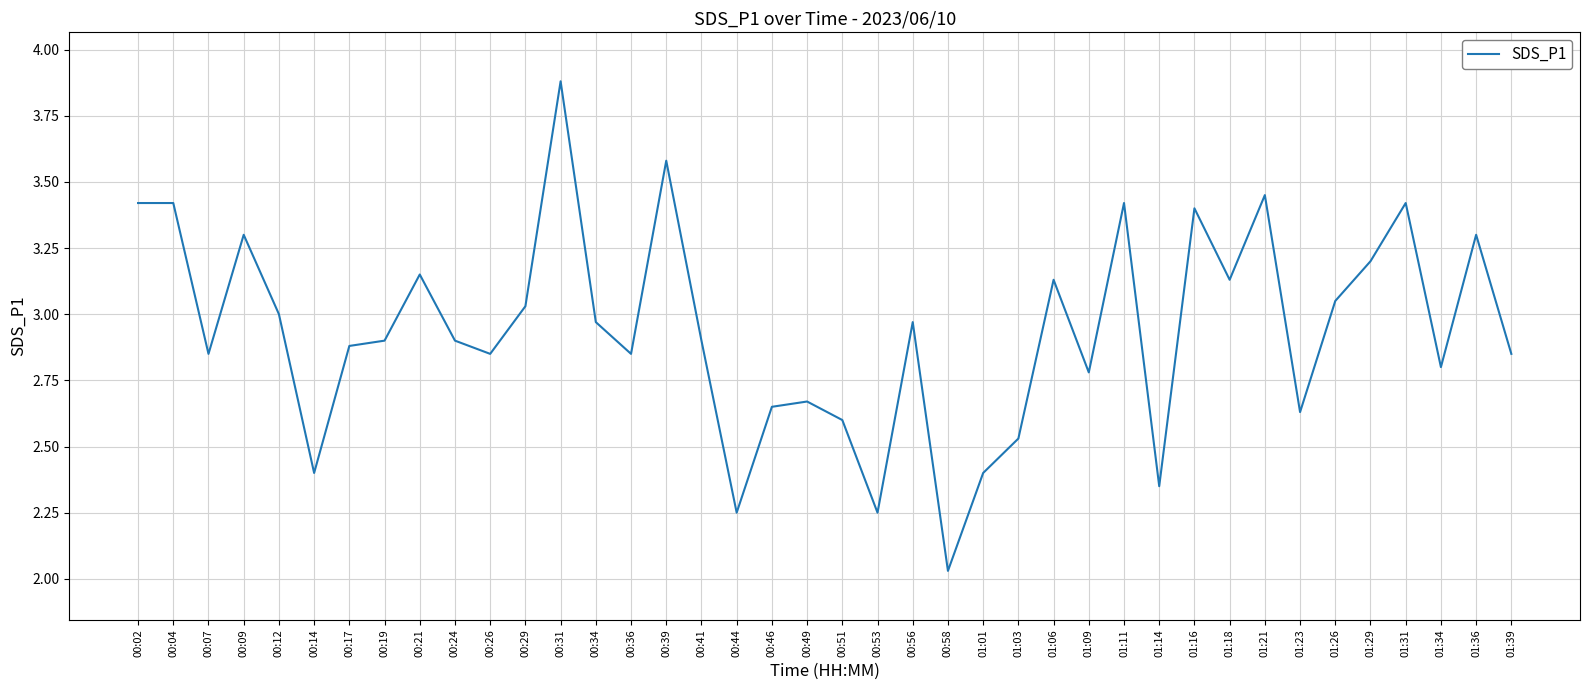

The value at 00:36 is 4.7. True or false?

False